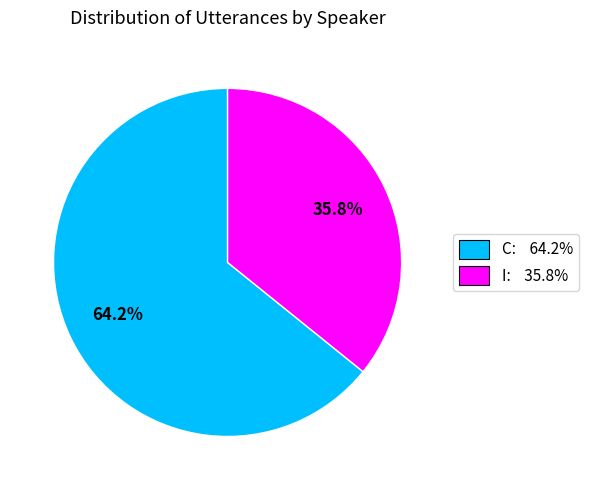

What is the total percentage of I: 35.8% and C: 64.2%?

100.0%